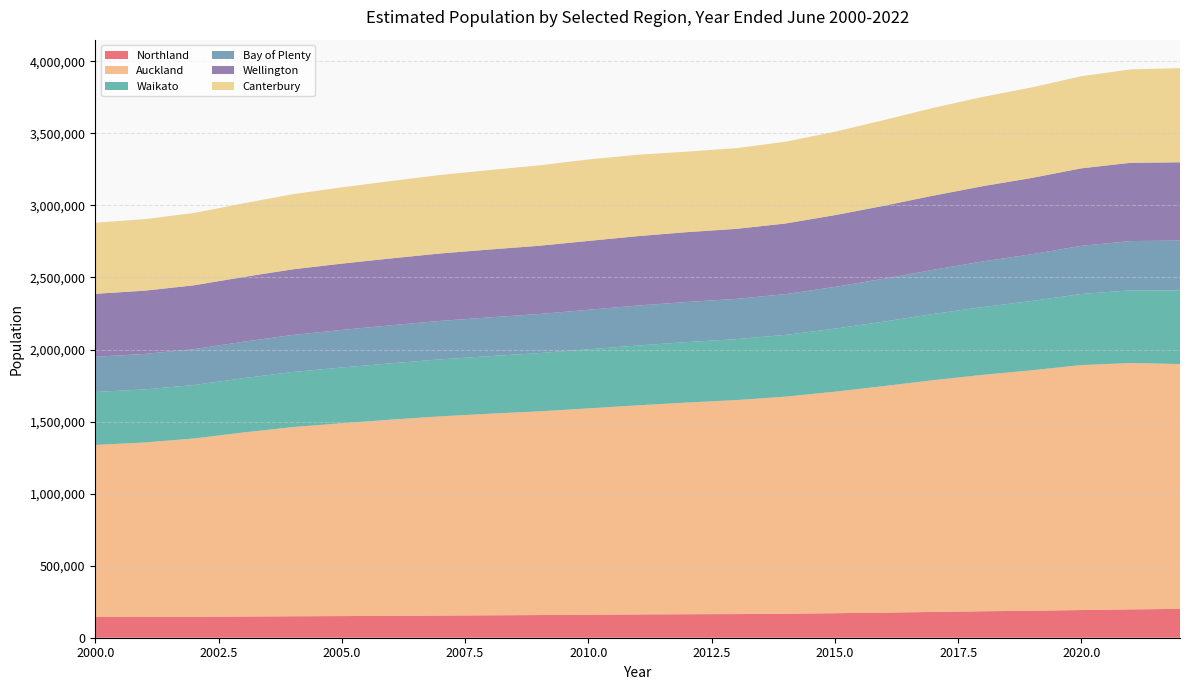

Reading left to right, transcribe all the data shown in this chart.

Northland: 144200	144400	145300	147000	148800	150300	151900	153800	155600	157300	159600	161700	163100	164100	166400	170200	174300	178900	183600	187500	192100	196800	200100
Auckland: 1193800	1210400	1237400	1277300	1312800	1338200	1361400	1382600	1398800	1413600	1431900	1451000	1468900	1485000	1506700	1537300	1572100	1608600	1640800	1668700	1699900	1709800	1699200
Waikato: 367700	368400	371000	376500	382200	386800	391100	395500	399700	404100	409900	415200	419600	423100	428500	437400	447700	459200	470600	480800	493500	504500	511000
Bay of Plenty: 244000	246200	248900	253000	257200	260800	263900	266800	269200	271400	274400	277200	278600	279300	282900	289800	297500	306700	316300	324700	334100	341700	345700
Wellington: 436900	439100	443100	449200	455400	460000	464100	468100	470800	473700	477900	481800	484500	485900	490200	498000	506500	514900	522400	529500	538000	543100	543500
Canterbury: 493500	496200	501700	511200	521200	529400	536900	544800	551500	557800	565300	564600	558500	560100	567300	578900	594700	609200	619600	628200	639400	648200	653300